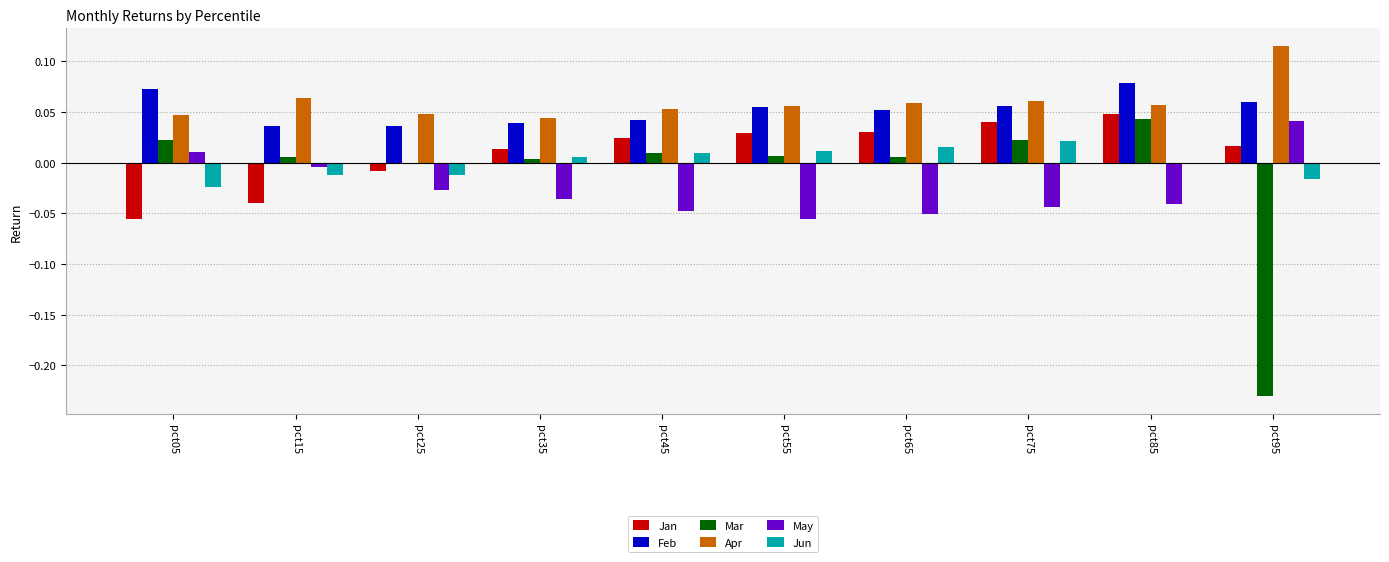

The value of Apr at pct35 is 0.1. True or false?

False